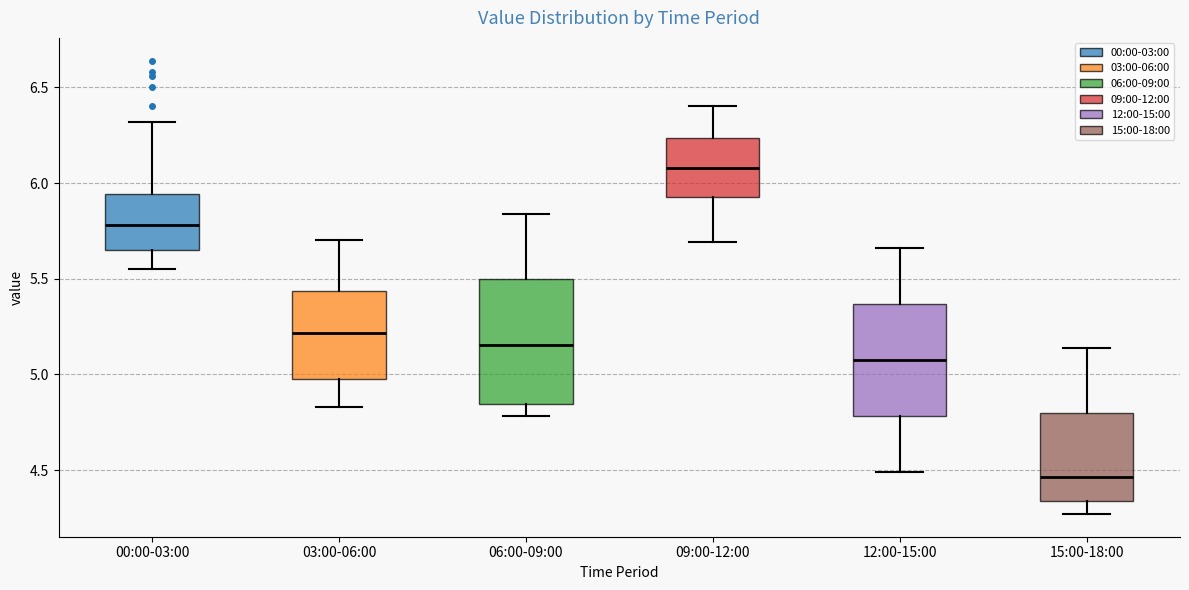

Which box's median line is the highest?

09:00-12:00